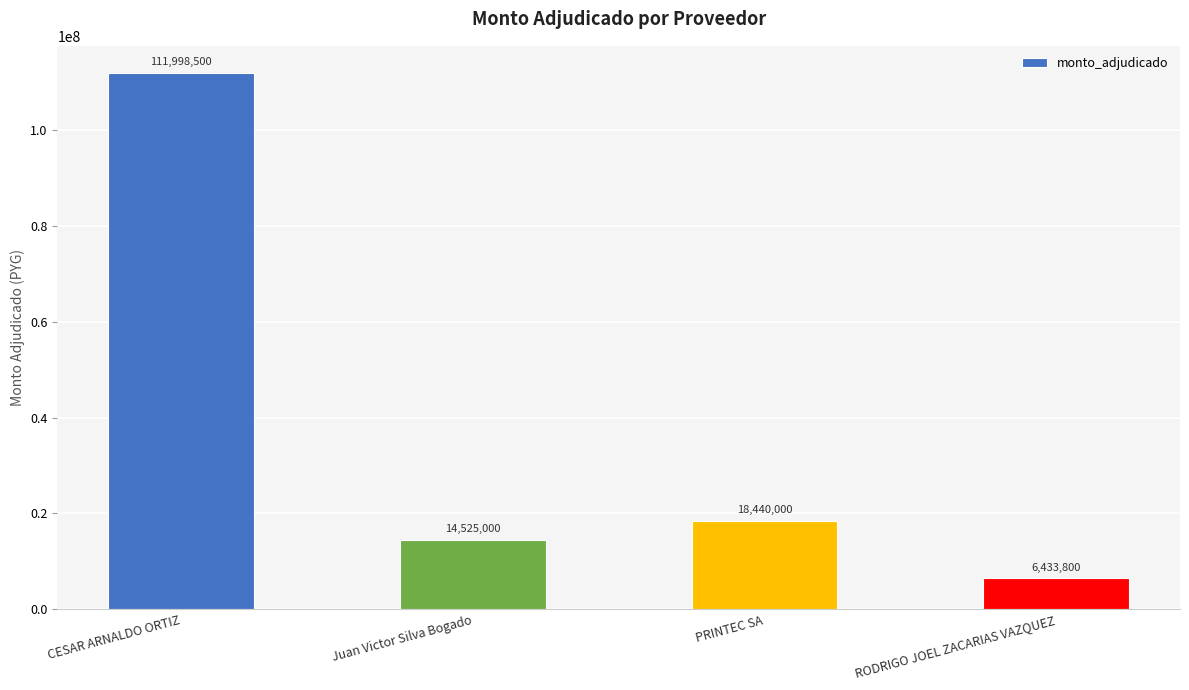

Which has a higher value, Juan Victor Silva Bogado or RODRIGO JOEL ZACARIAS VAZQUEZ?

Juan Victor Silva Bogado